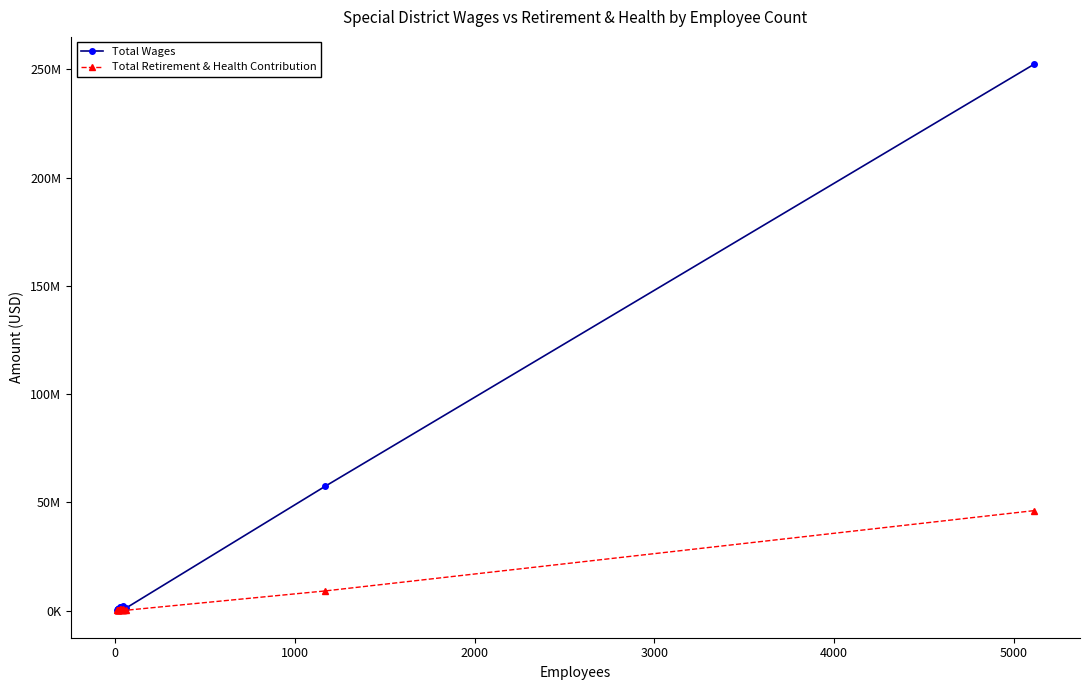

Reading left to right, list all the values displayed in this chart.

Total Wages: 328818	531371	341208	936360	492219	793161	663084	367030	303159	774587	1563166	1581338	1349165	2206883	1197814	1179255	858660	1052745	57398837	252429827
Total Retirement & Health Contribution: 78697	113034	93338	351537	205535	409408	145784	116995	73798	229519	633497	594449	306236	542191	321470	329843	203584	126922	9069759	46177896